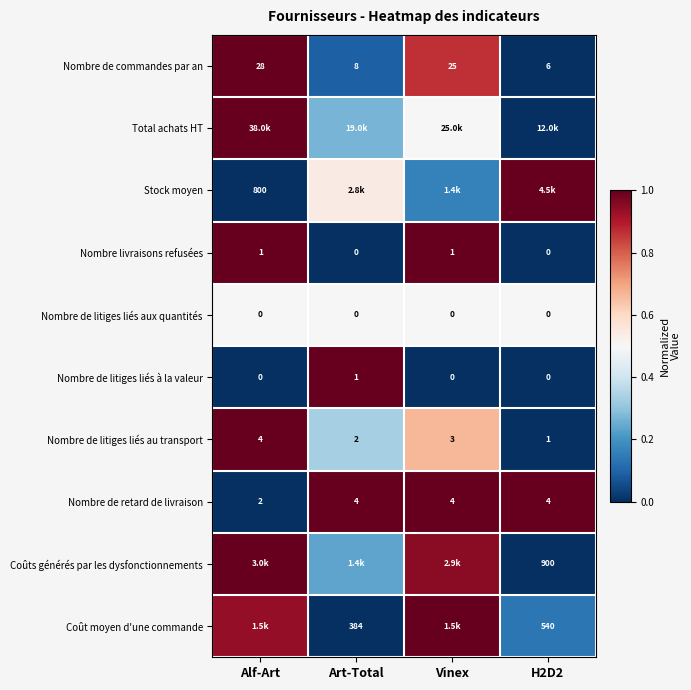

Where does the Nombre de commandes par an series first go above 25?

Alf-Art